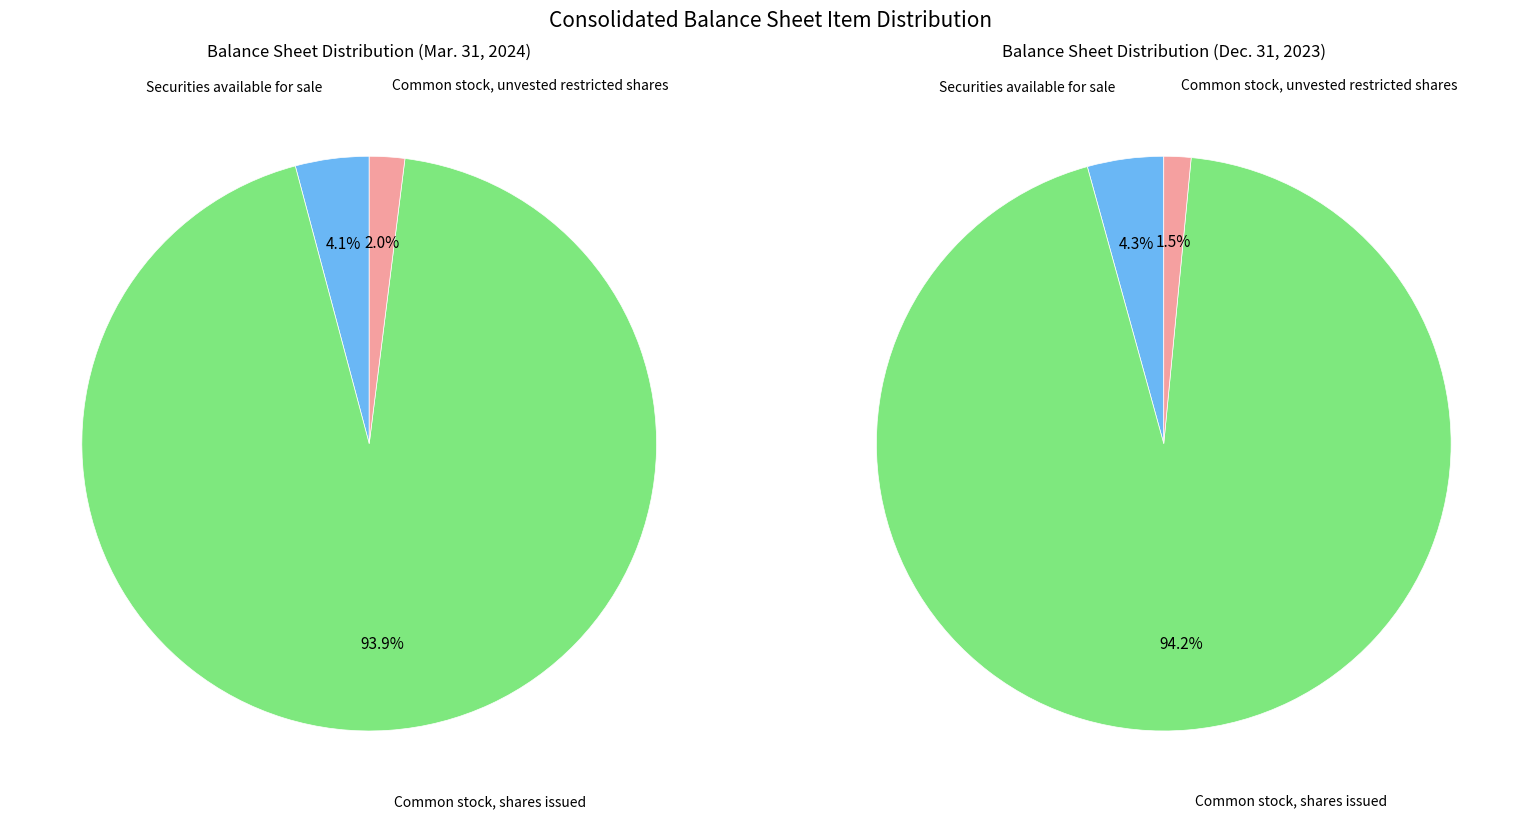

To the nearest percent, what is the difference between the Securities available for sale and Common stock, shares issued slice percentages?

90%